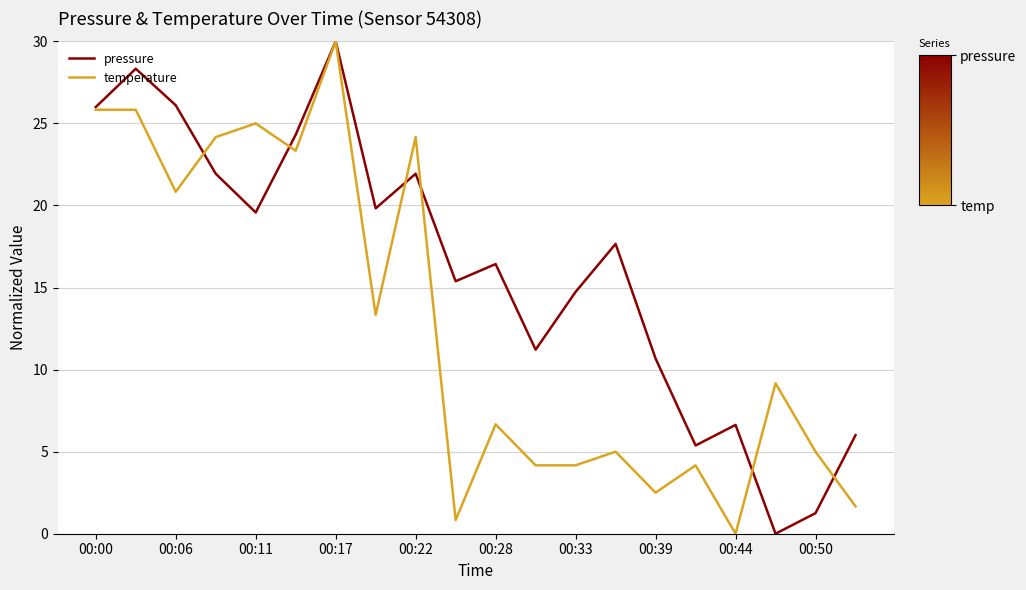

True or false: temperature has more than 1 interior local peaks.

True